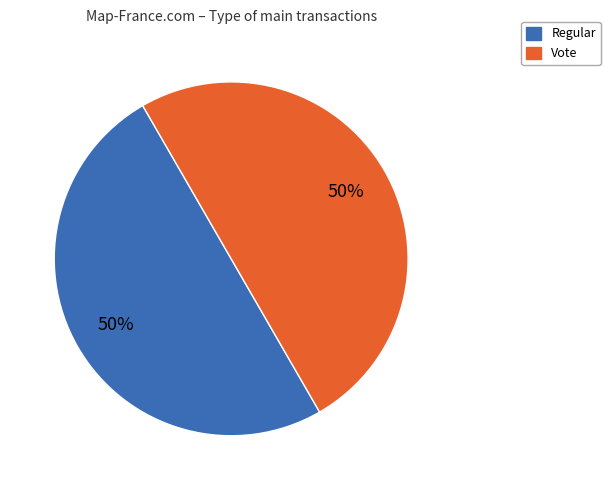

To the nearest percent, what is the combined percentage of Vote and Regular?

100%